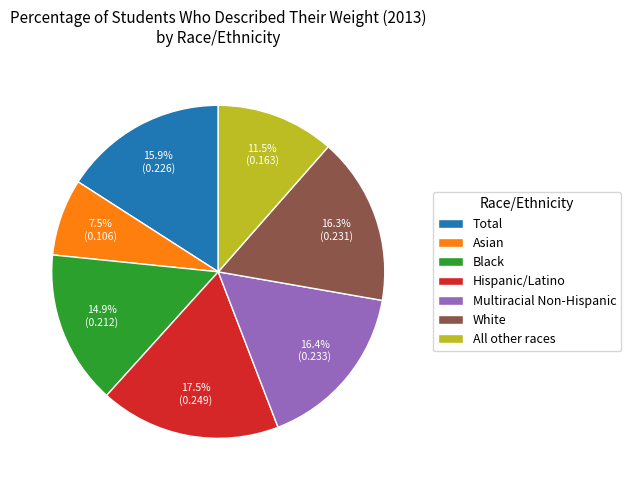

Is White the majority of the pie?

No